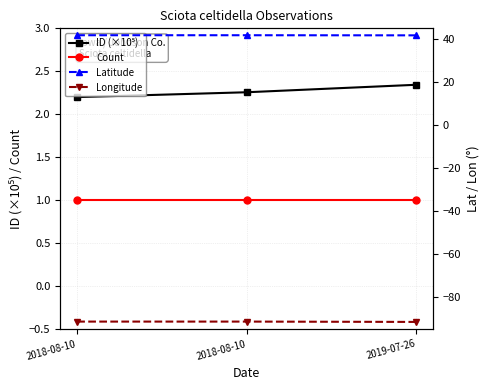

Which series changed the most between 2018-08-10 and 2019-07-26?

Longitude